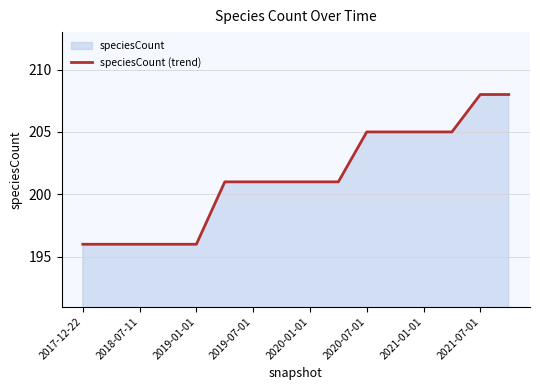

Is it true that the value at 2019-07-01 is 311?

False